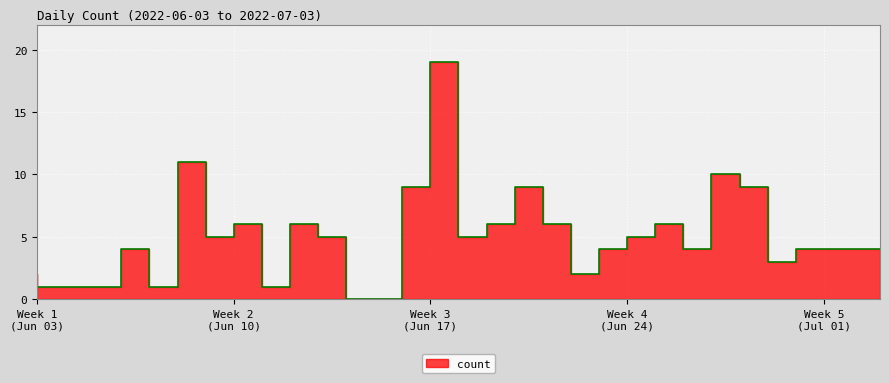

At which label is the value closest to 9?

Week 3 (Jun 17)